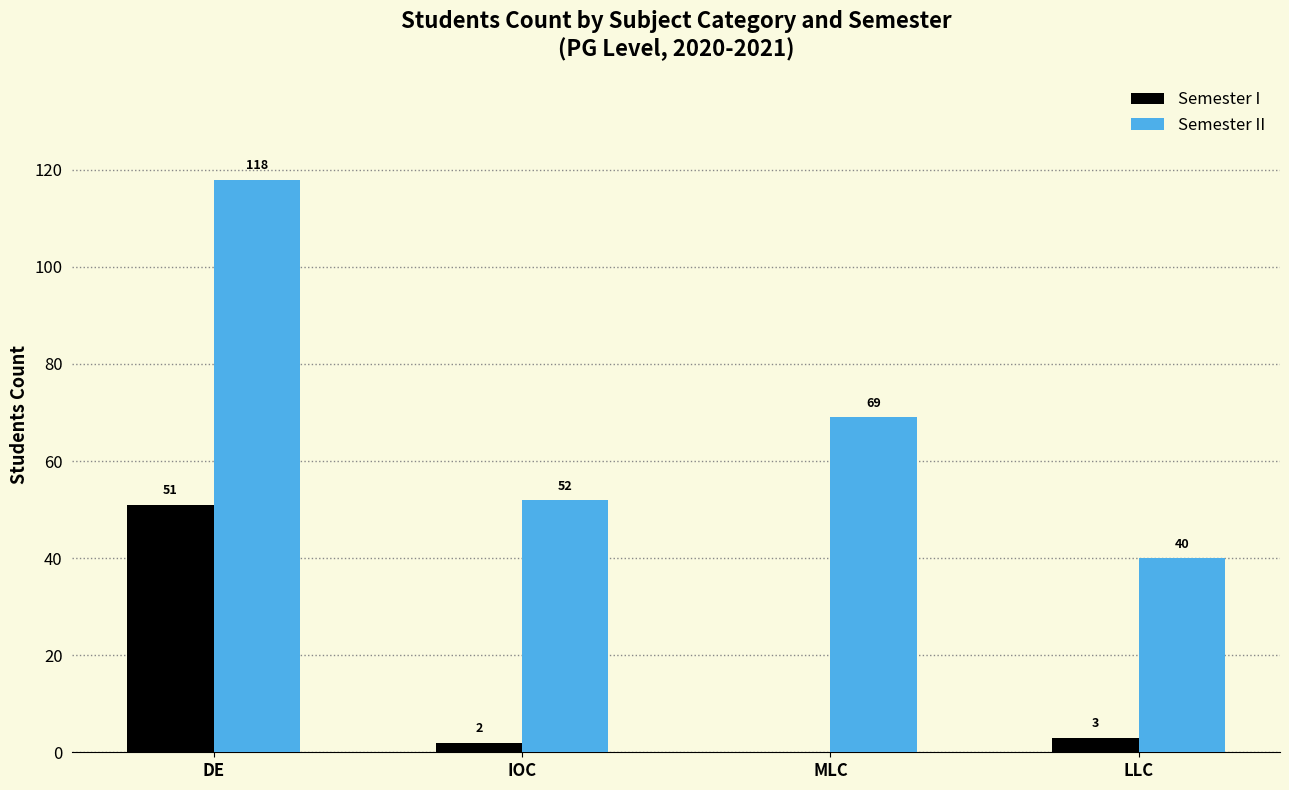

Read the Semester II value at MLC.

69